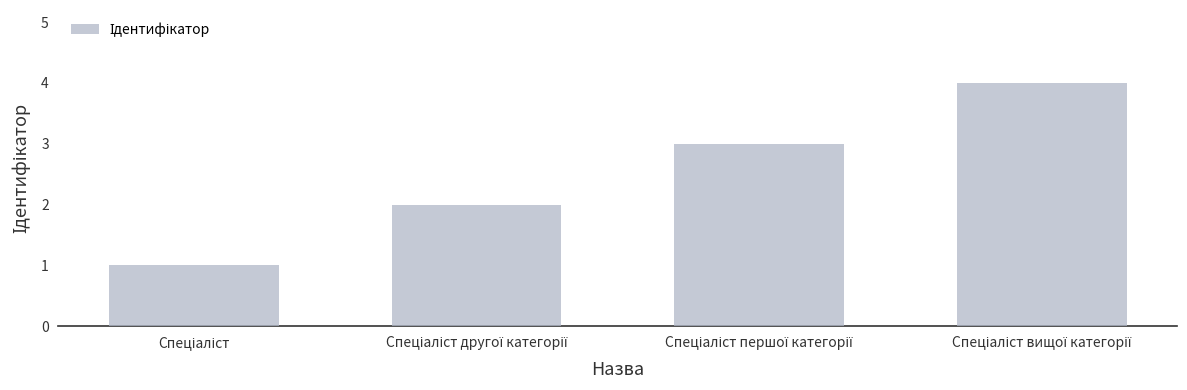

What is the difference between the maximum and minimum values?

3